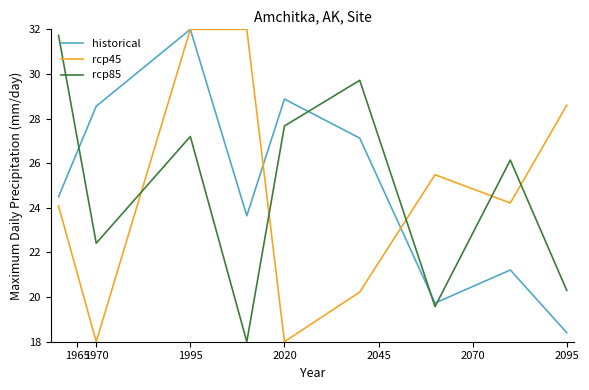

What is the smallest value displayed?

18.0